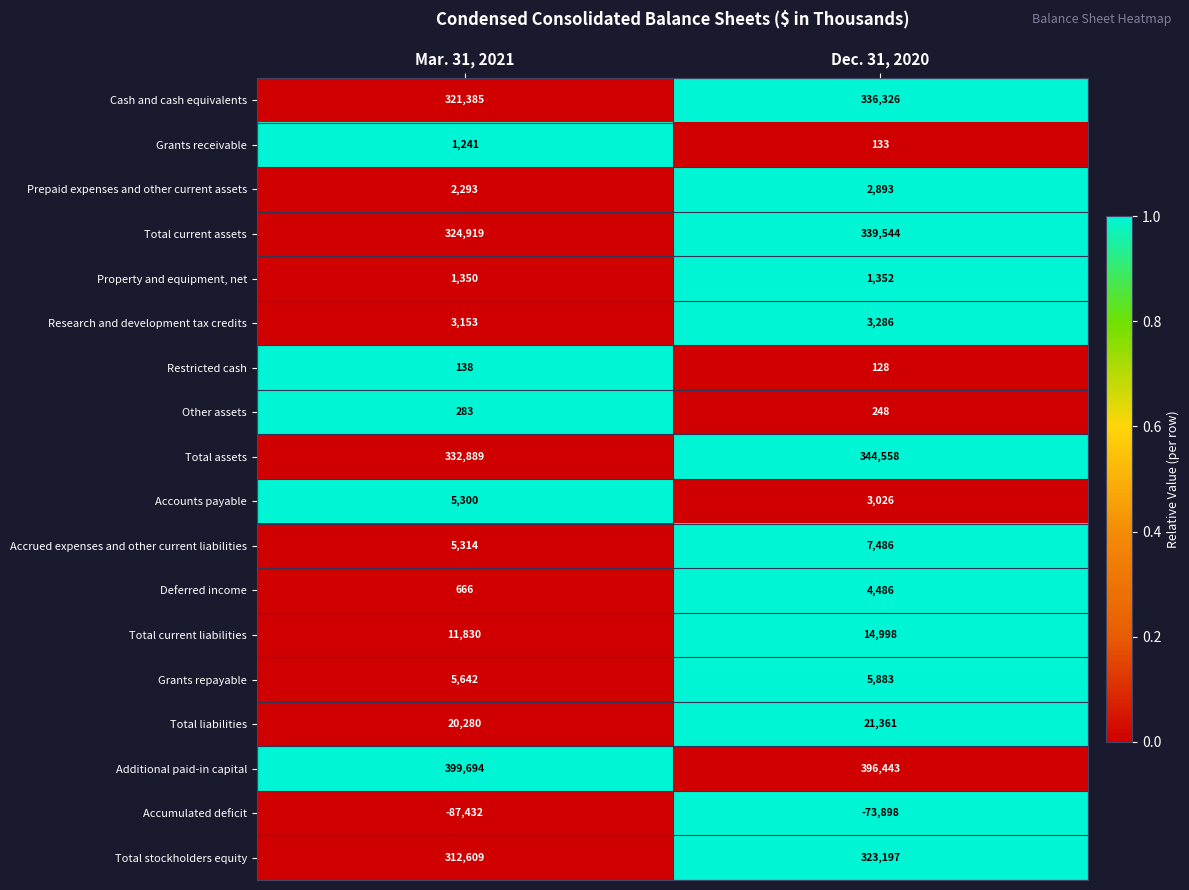

Is it true that Total liabilities equals 21361 at Dec. 31, 2020?

True